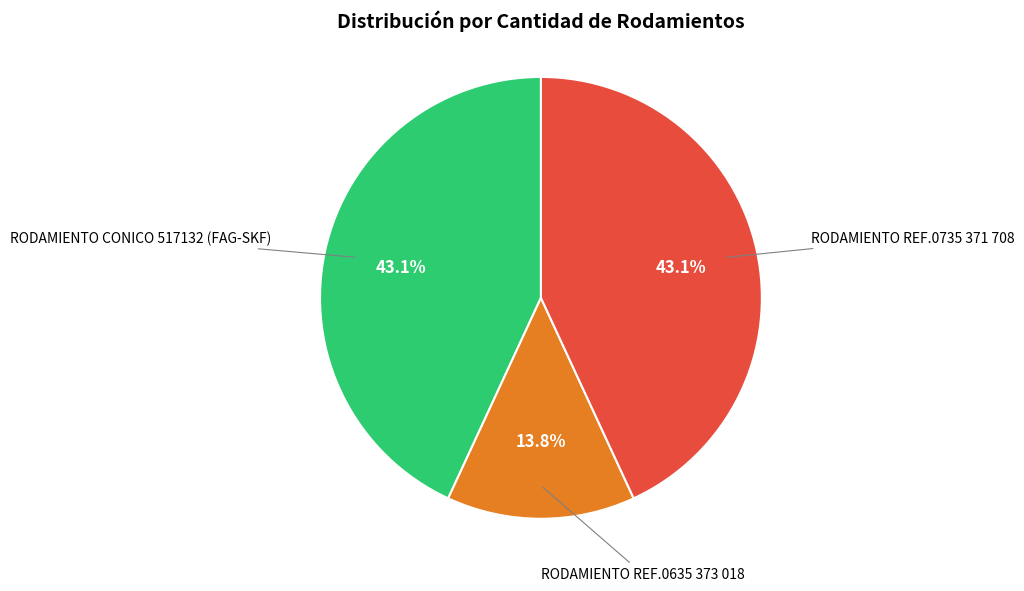

To the nearest percent, what is the difference between the largest and smallest slice percentages?

29%